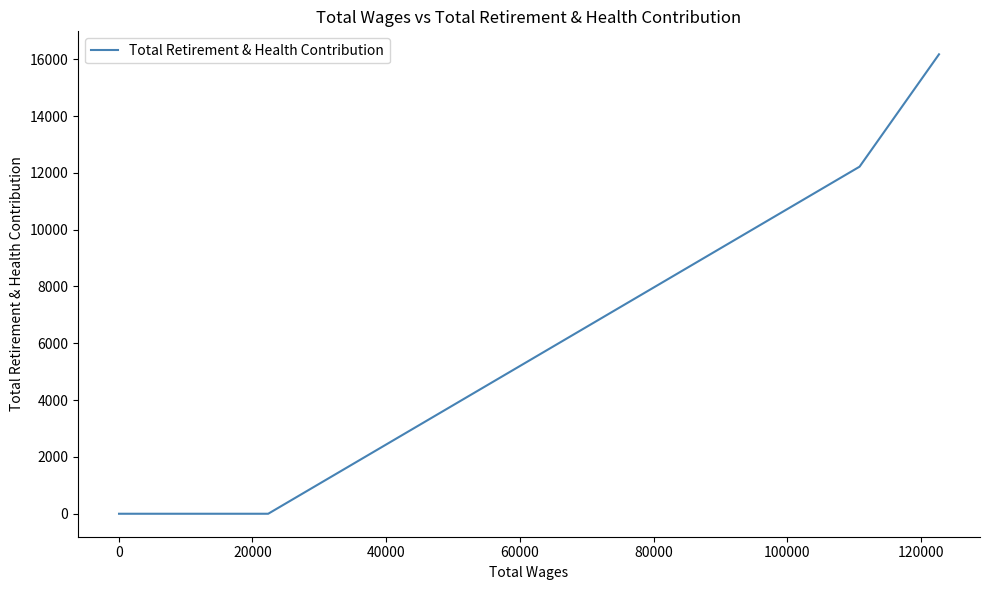

What is the difference between the maximum and minimum values?

16174